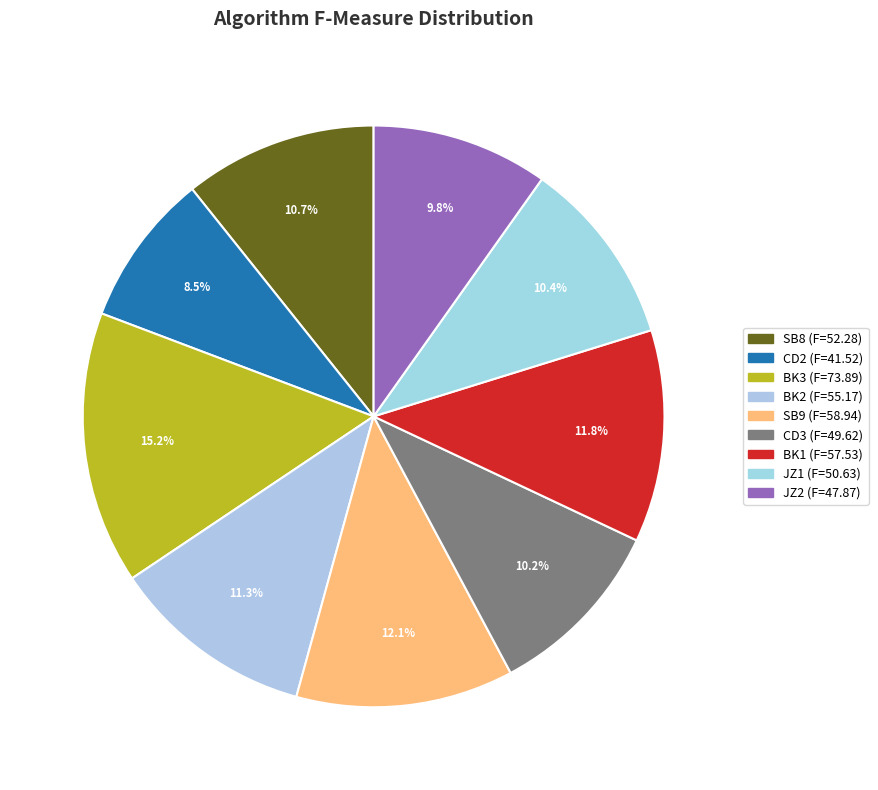

To the nearest percent, what is the difference between the largest and smallest slice percentages?

7%